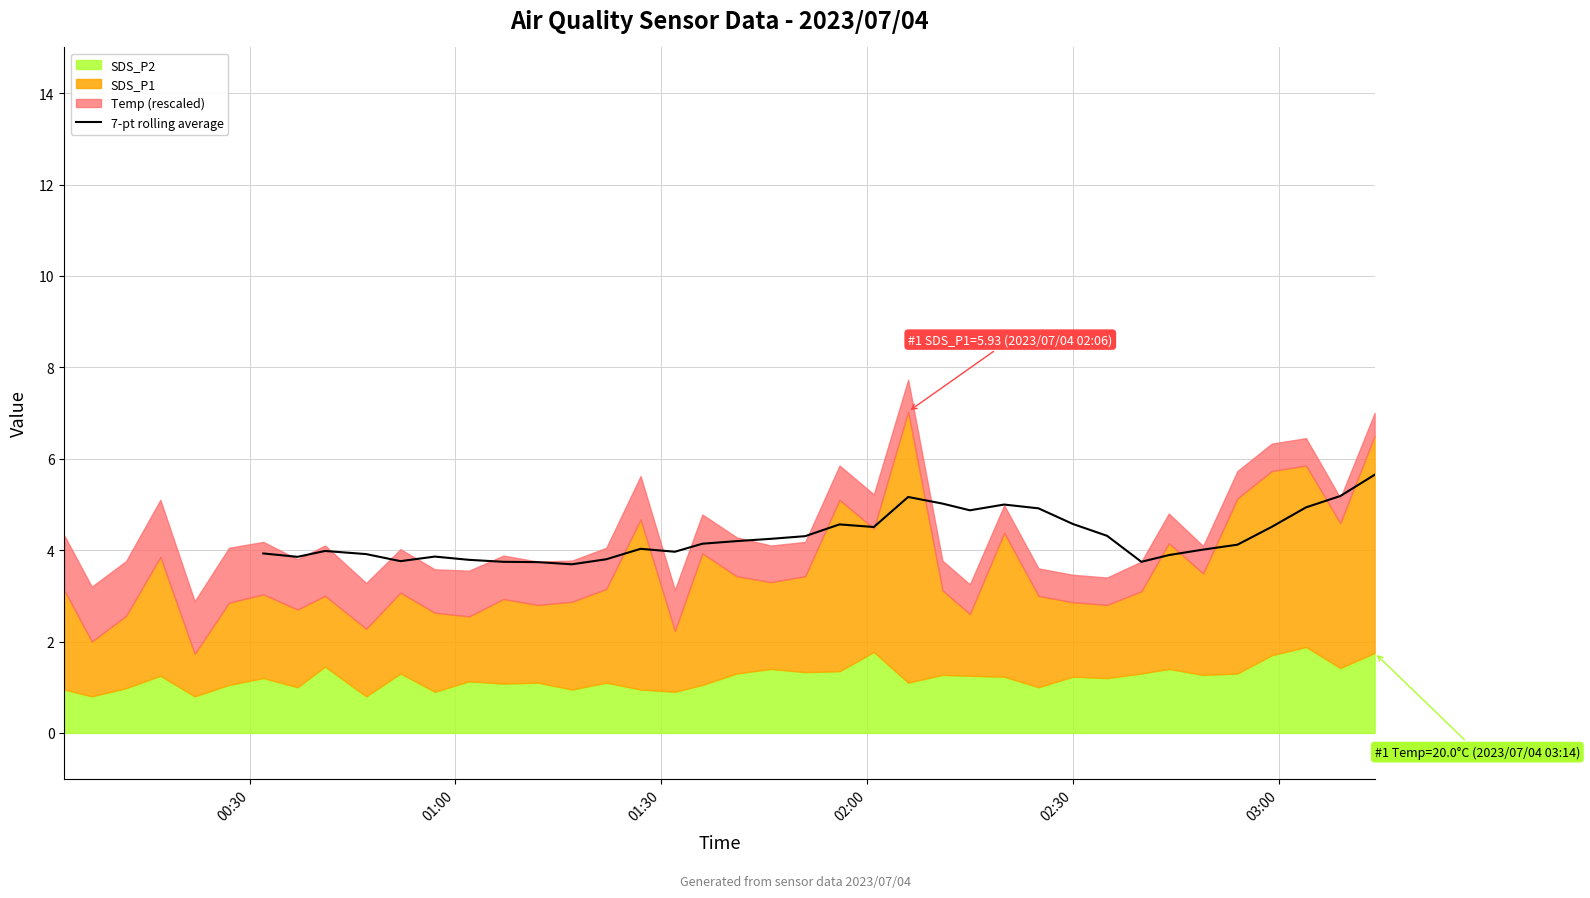

The value at 22 is 6.9. True or false?

False